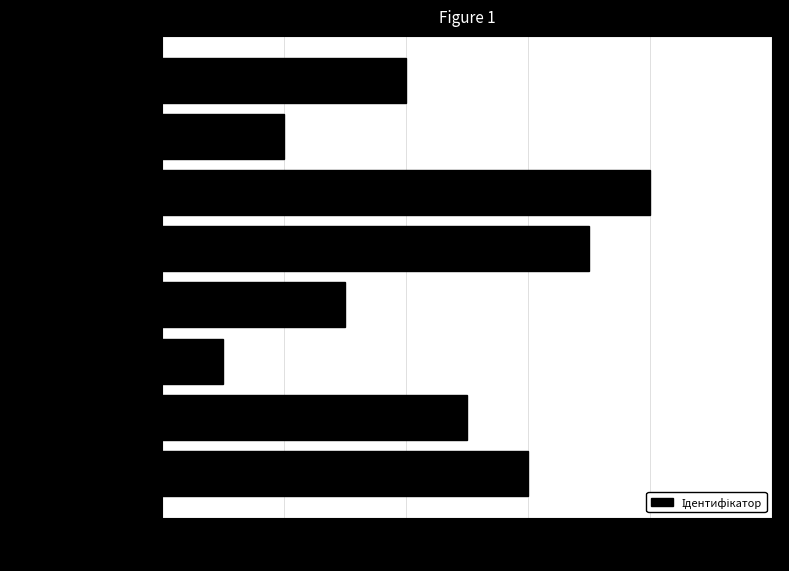

How many values are below 5?

4